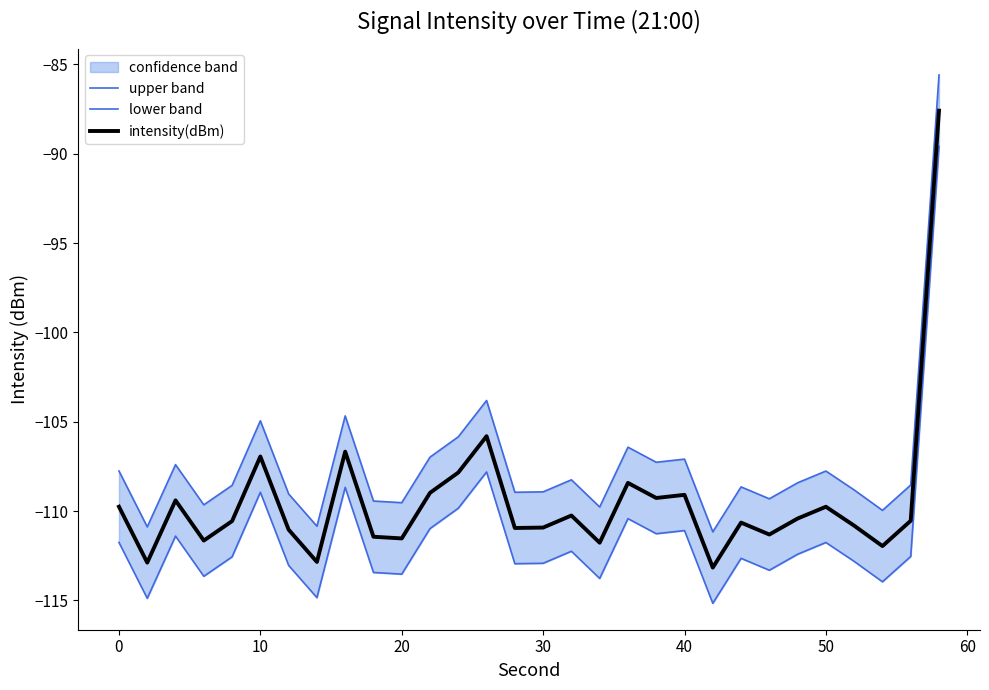

True or false: intensity(dBm) has a value of -23.3 at 30.

False